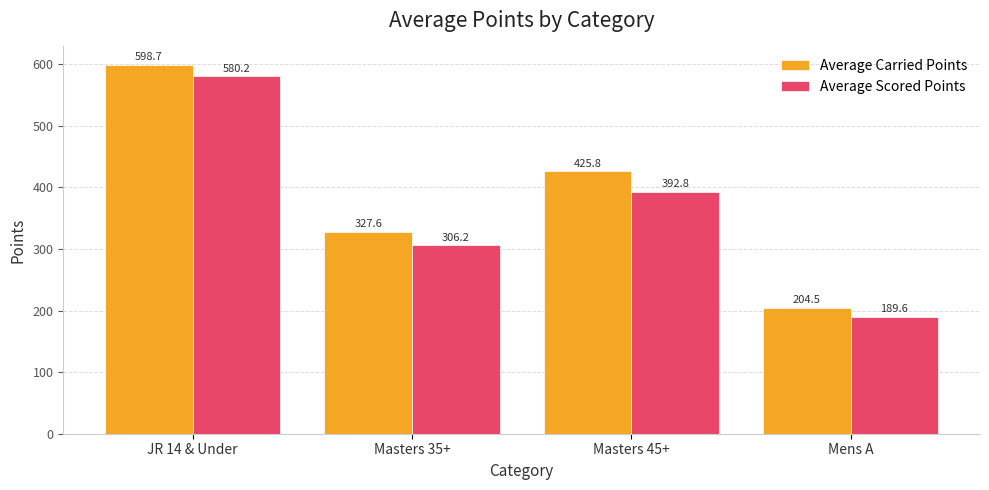

What is the total value across all series at JR 14 & Under?

1178.9